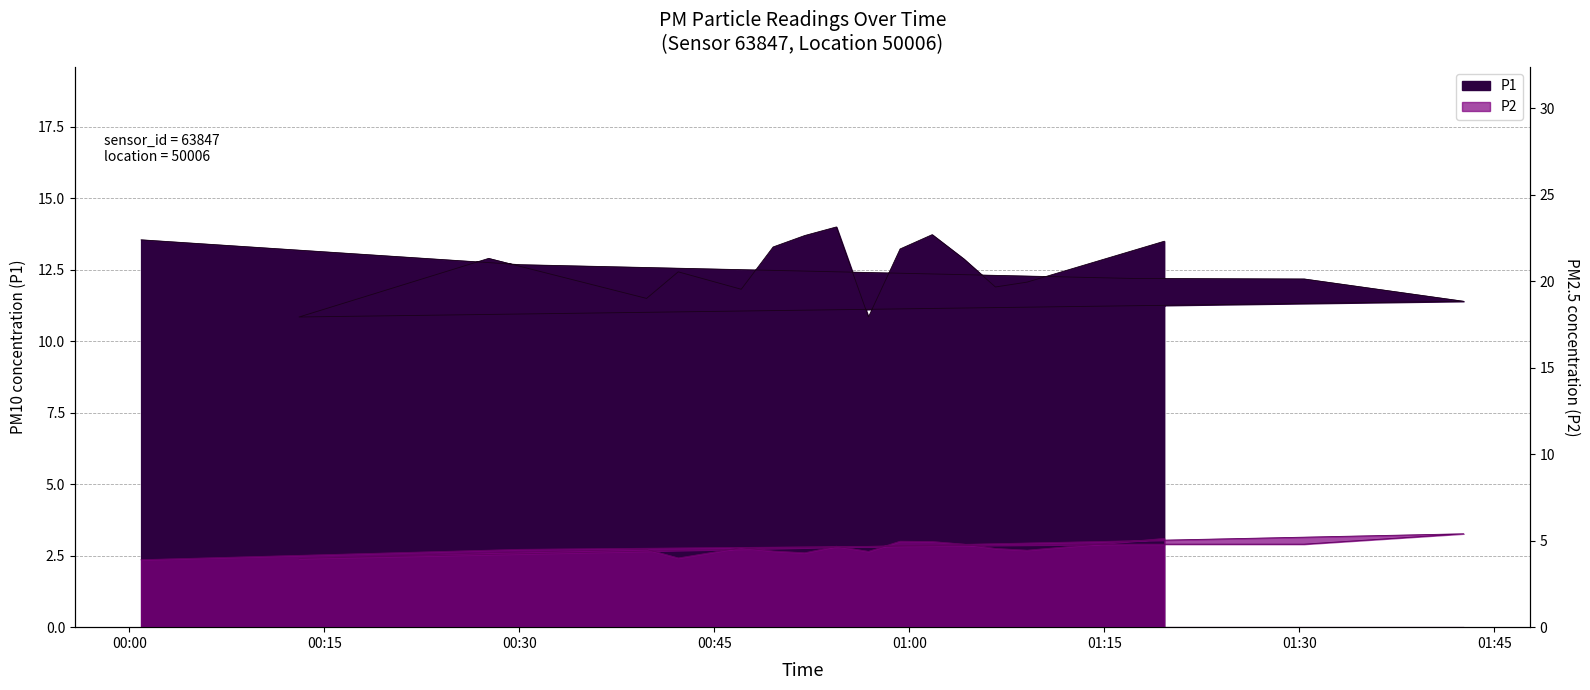

Rank the series at 01:00 from highest to lowest value.

P1, P2